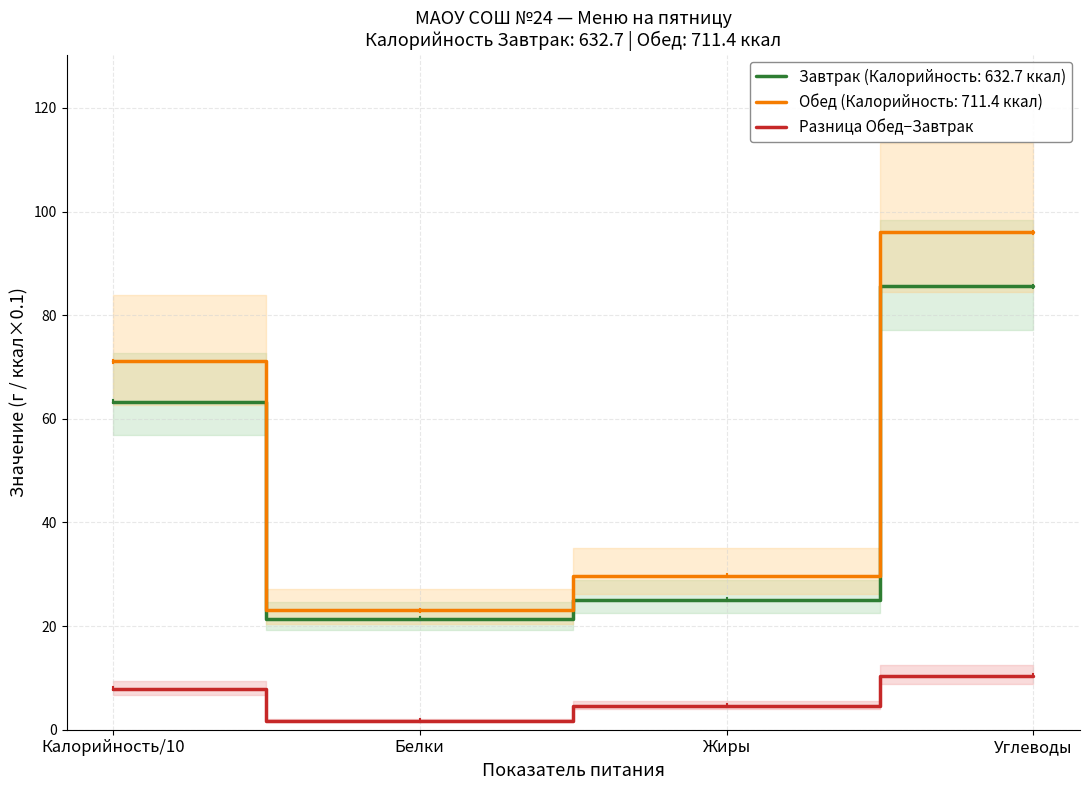

Which label corresponds to the largest value in the chart?

Углеводы